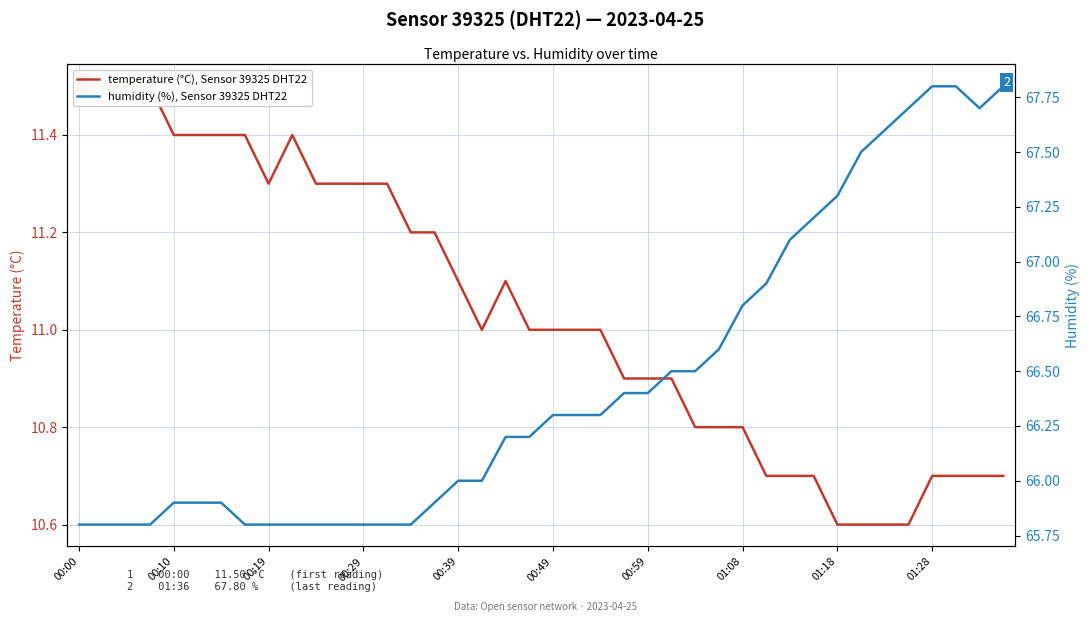

Rank the series by their maximum value, from highest to lowest.

humidity (%), Sensor 39325 DHT22, temperature (°C), Sensor 39325 DHT22